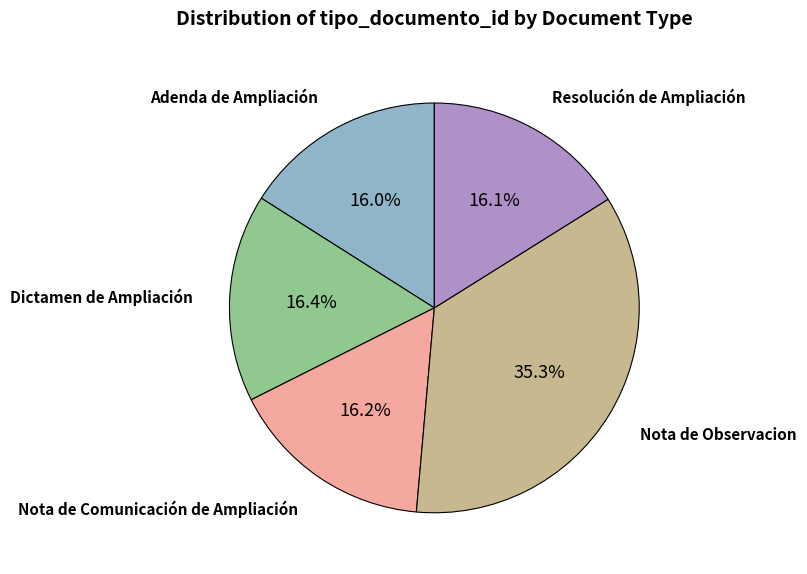

To the nearest percent, what is the average slice percentage?

20%